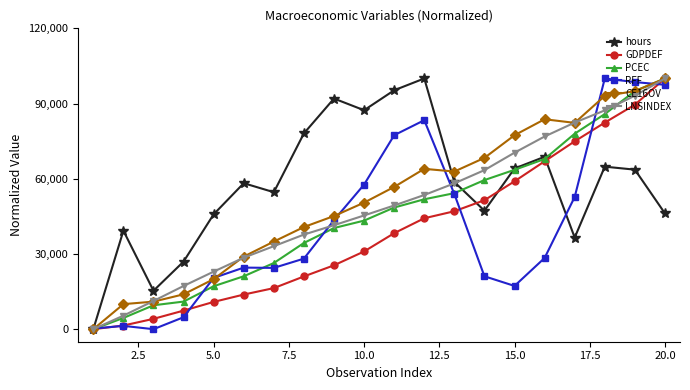

True or false: LNSINDEX has more than 2 points higher than both neighbors.

False